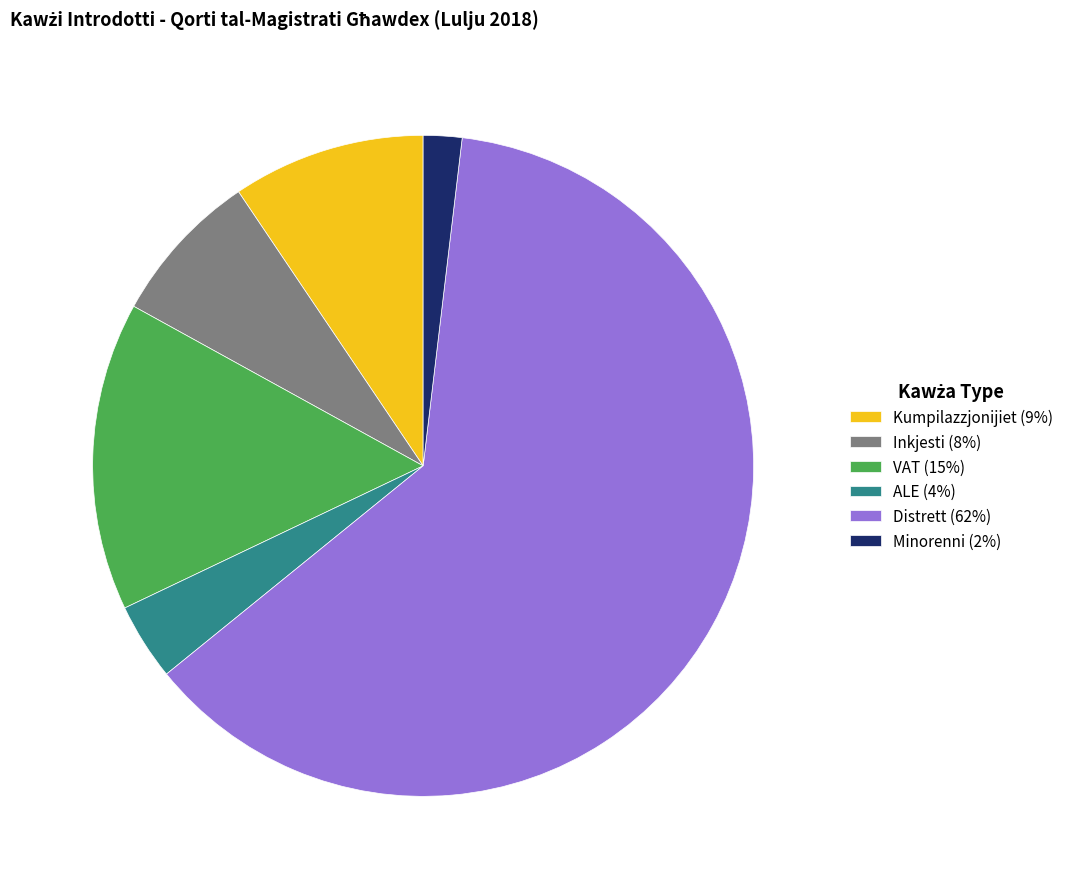

Rank the categories by value from lowest to highest.

Minorenni, ALE, Inkjesti, Kumpilazzjonijiet, VAT, Distrett